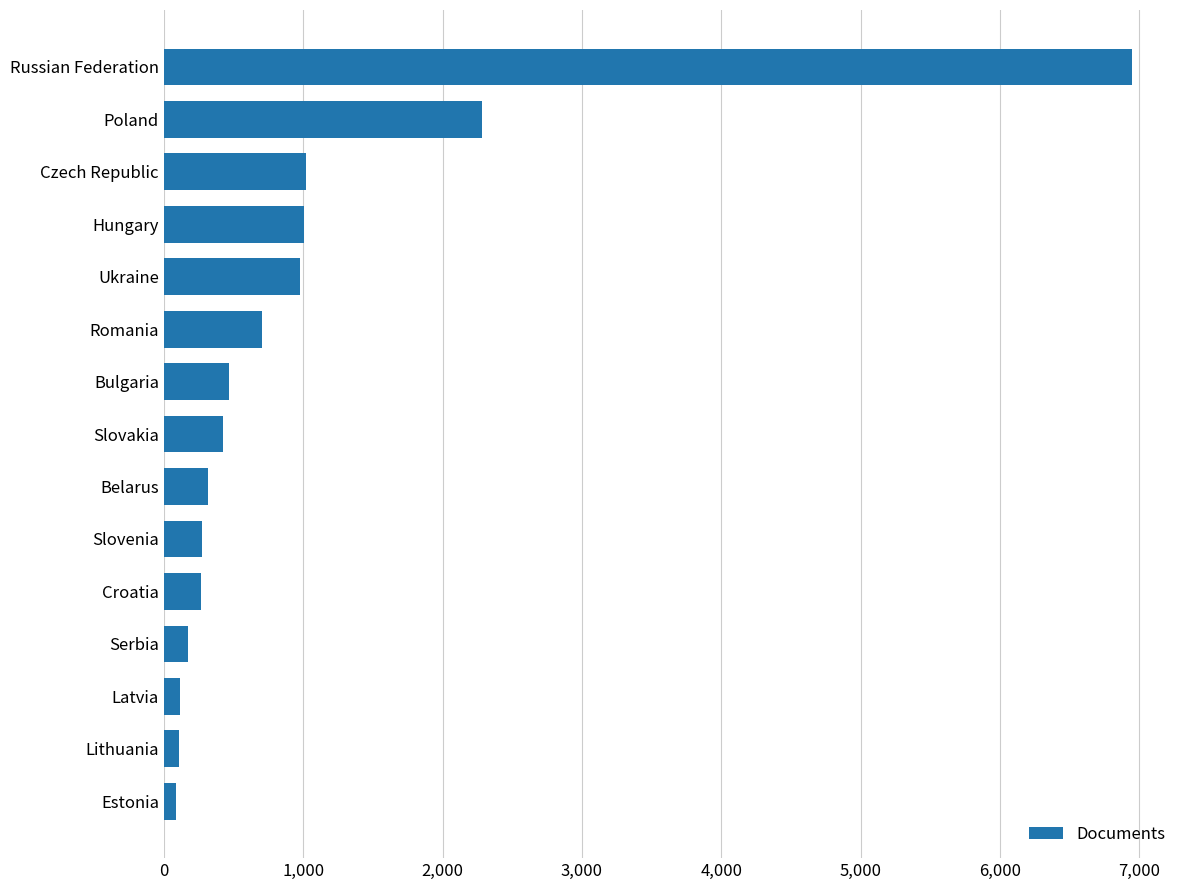

What is the label of the 13th bar from the top?

Latvia